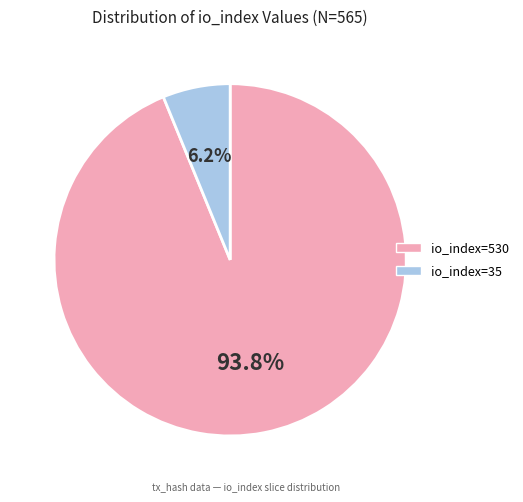

Is it true that io_index=530 is 94% of the pie?

True